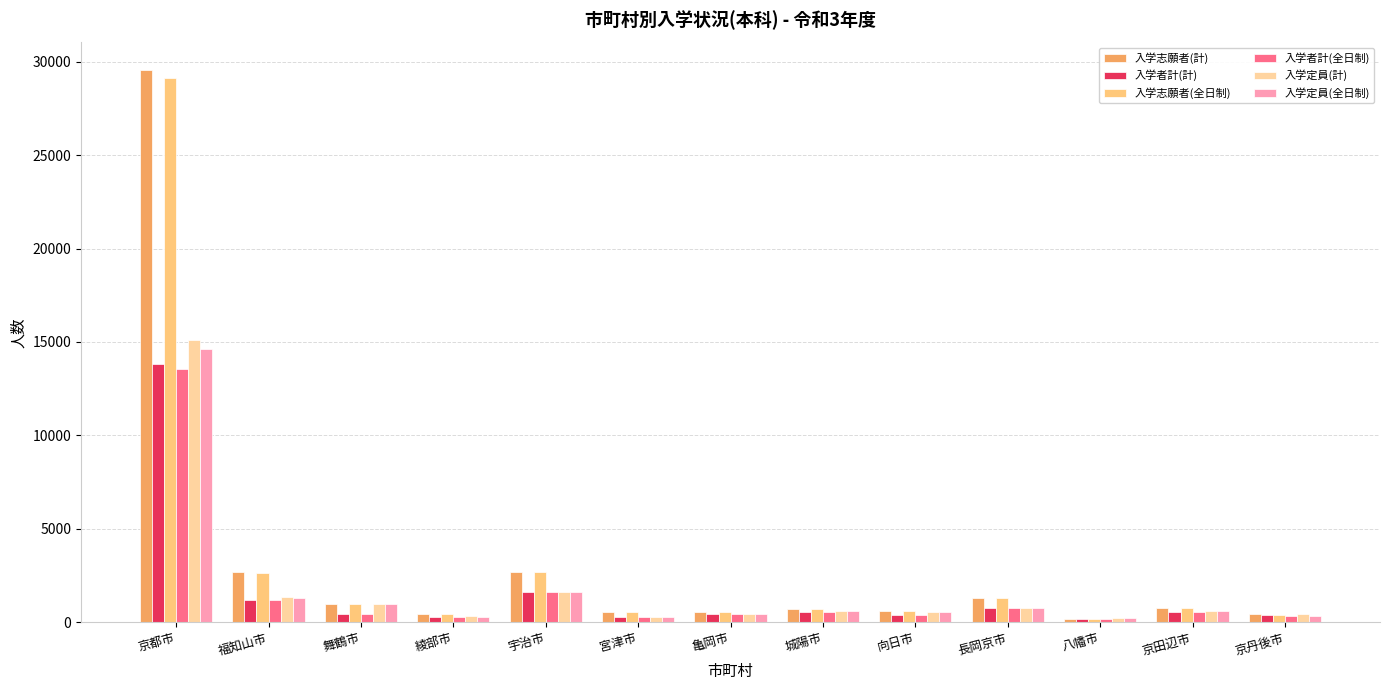

What is the total value across all series at 八幡市?

1102